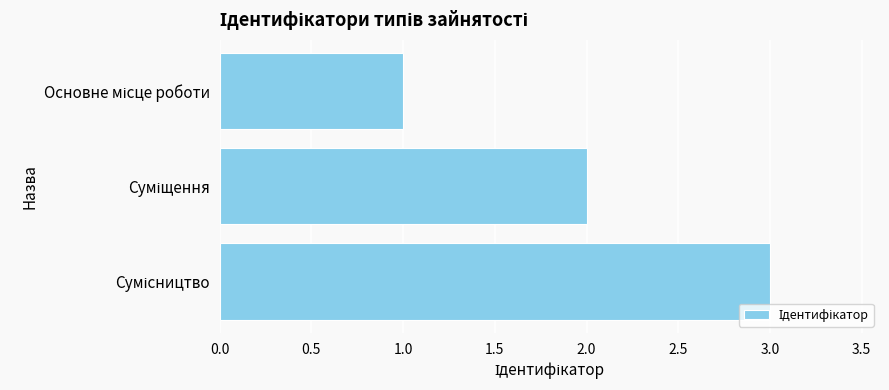

What is the maximum value shown in the chart?

3